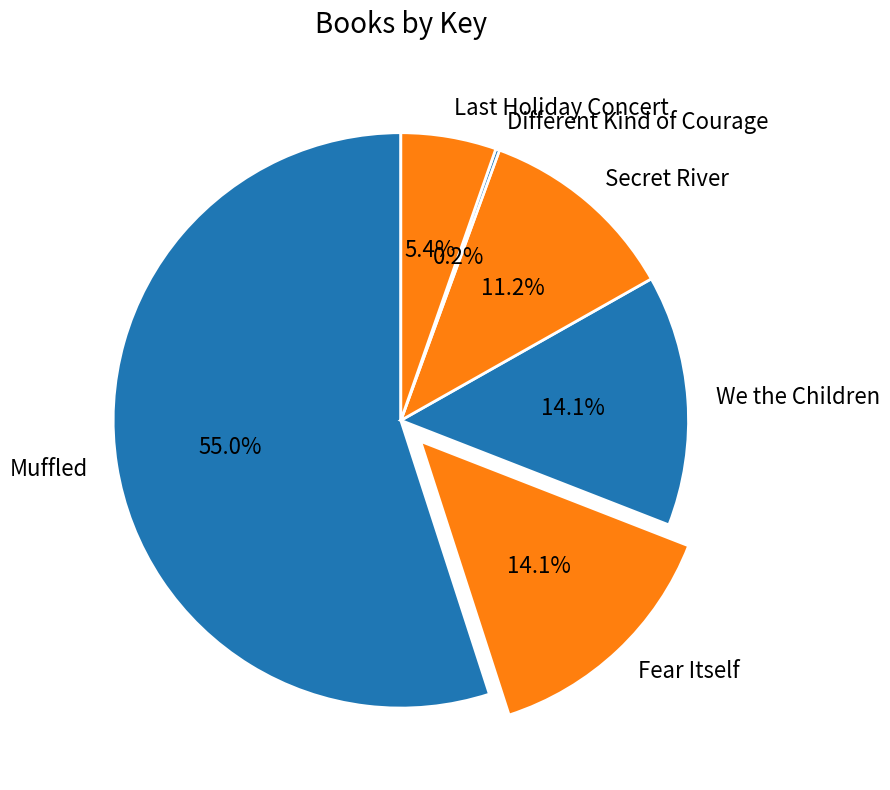

What is the total percentage of Muffled and We the Children?

69.1%